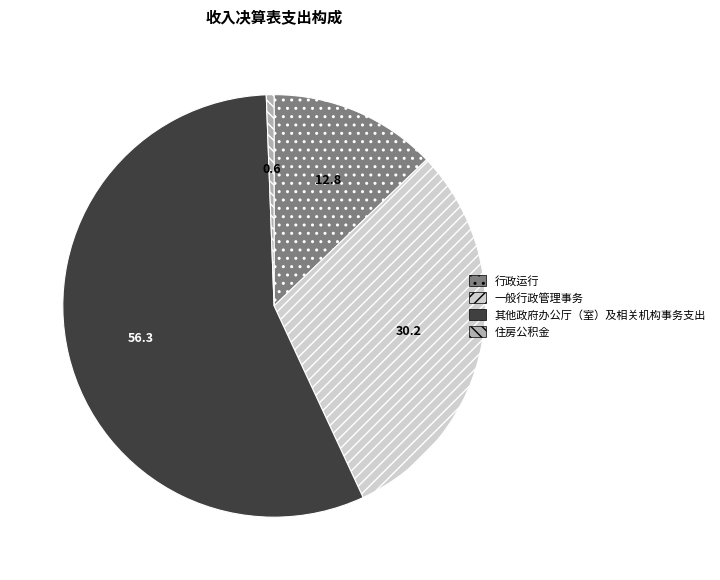

Which category accounts for the majority?

其他政府办公厅（室）及相关机构事务支出